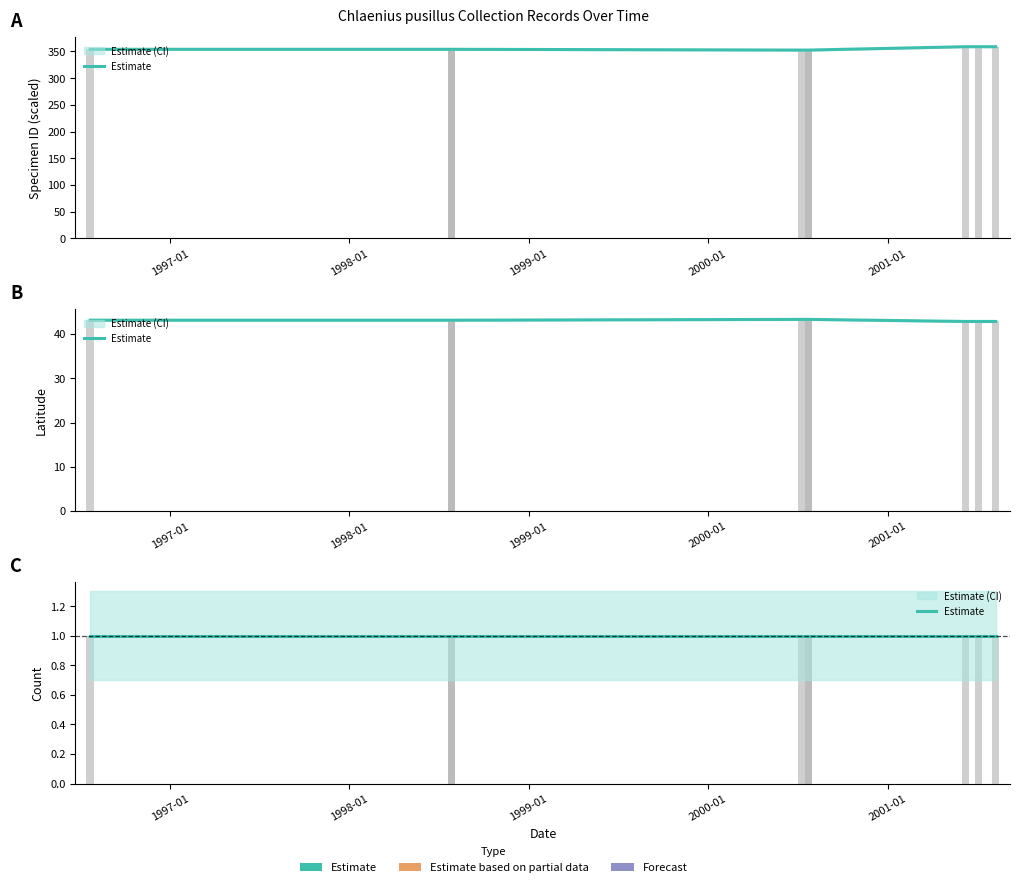

List the labels in order of ID_scaled value, smallest first.

2000-07-10, 2000-07-24, 2000-07-24, 1996-07-22, 1998-07-28, 1998-07-28, 2001-06-08, 2001-07-05, 2001-08-09